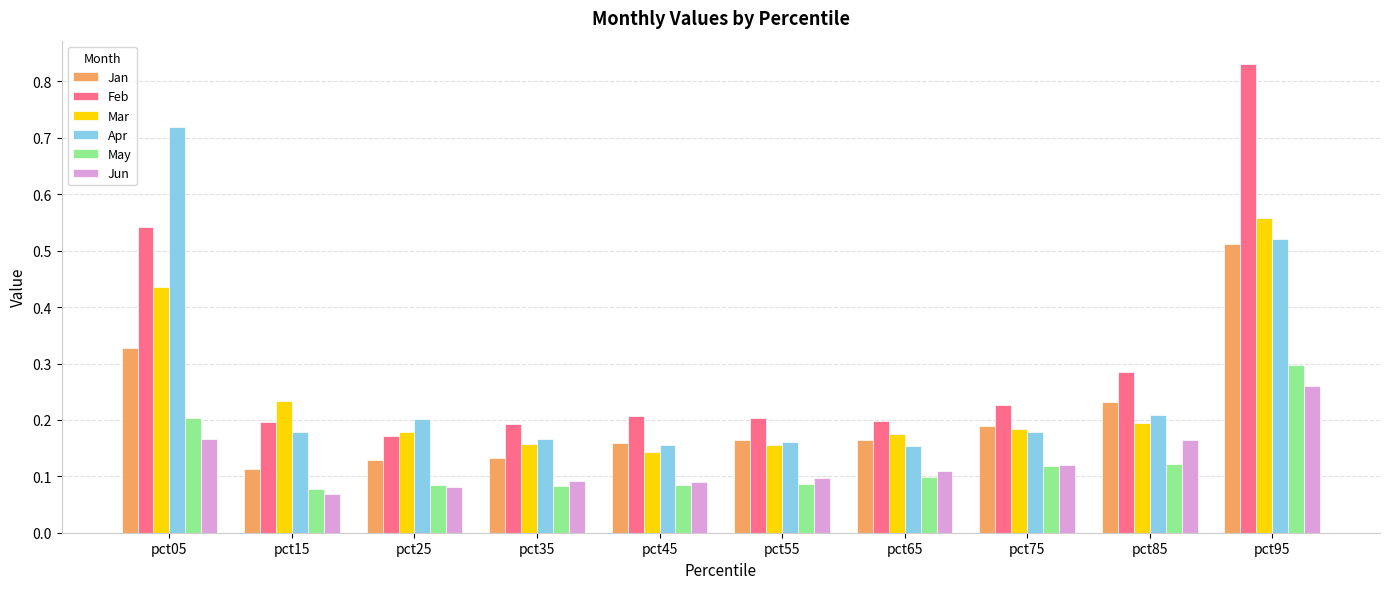

At which category is the sum across all series the highest?

pct95